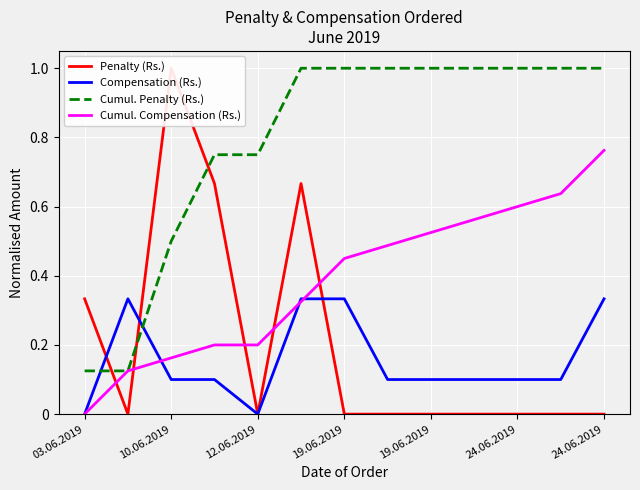

How many times do Penalty (Rs.) and Compensation (Rs.) cross each other?

3